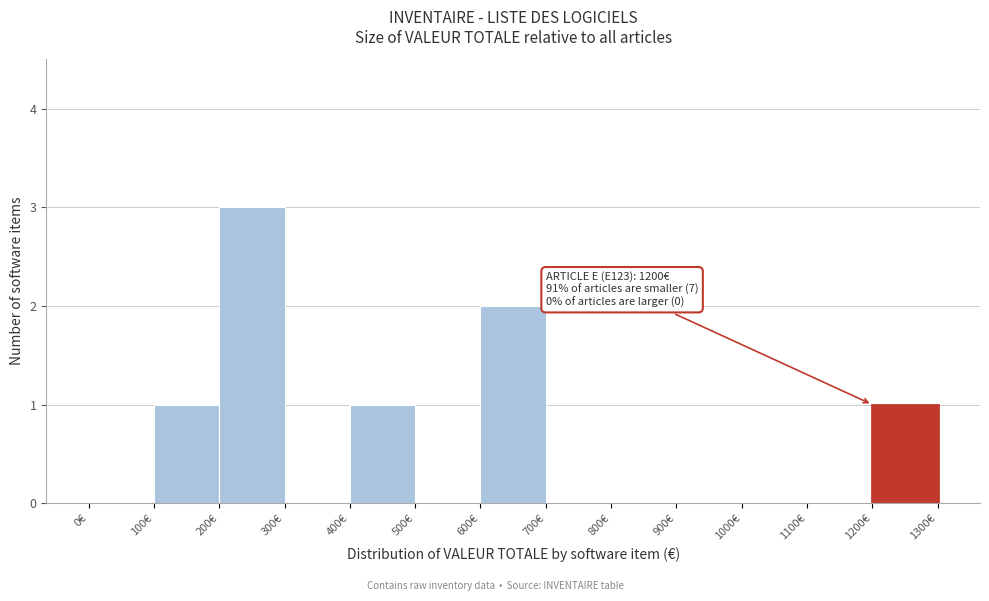

Which range on the x-axis has the tallest bar?

200 to 300